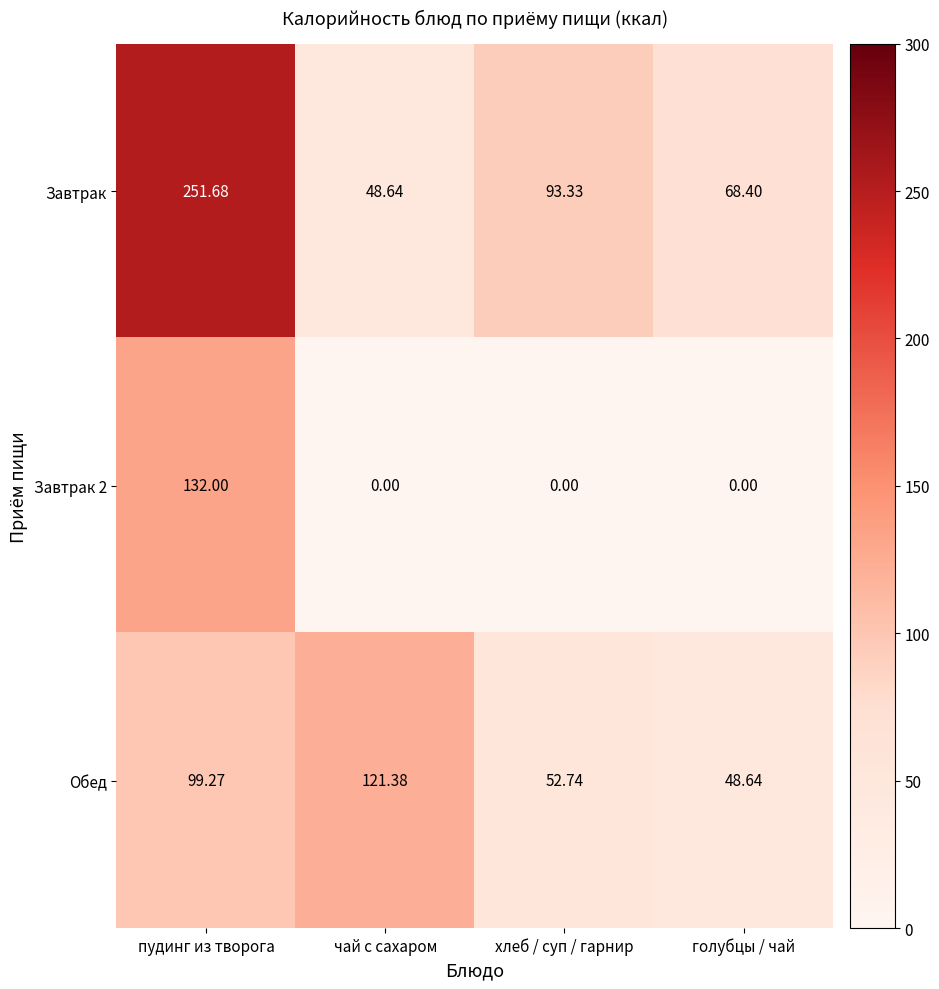

Which series has the largest range (max minus min)?

Завтрак